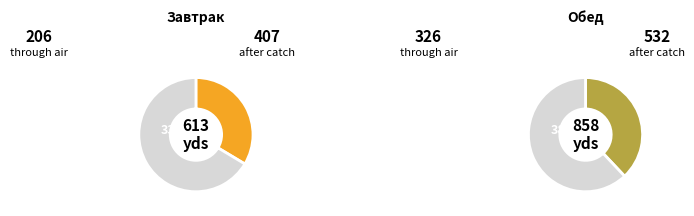

Is it true that КАША МАННАЯ is 8% of the pie?

False